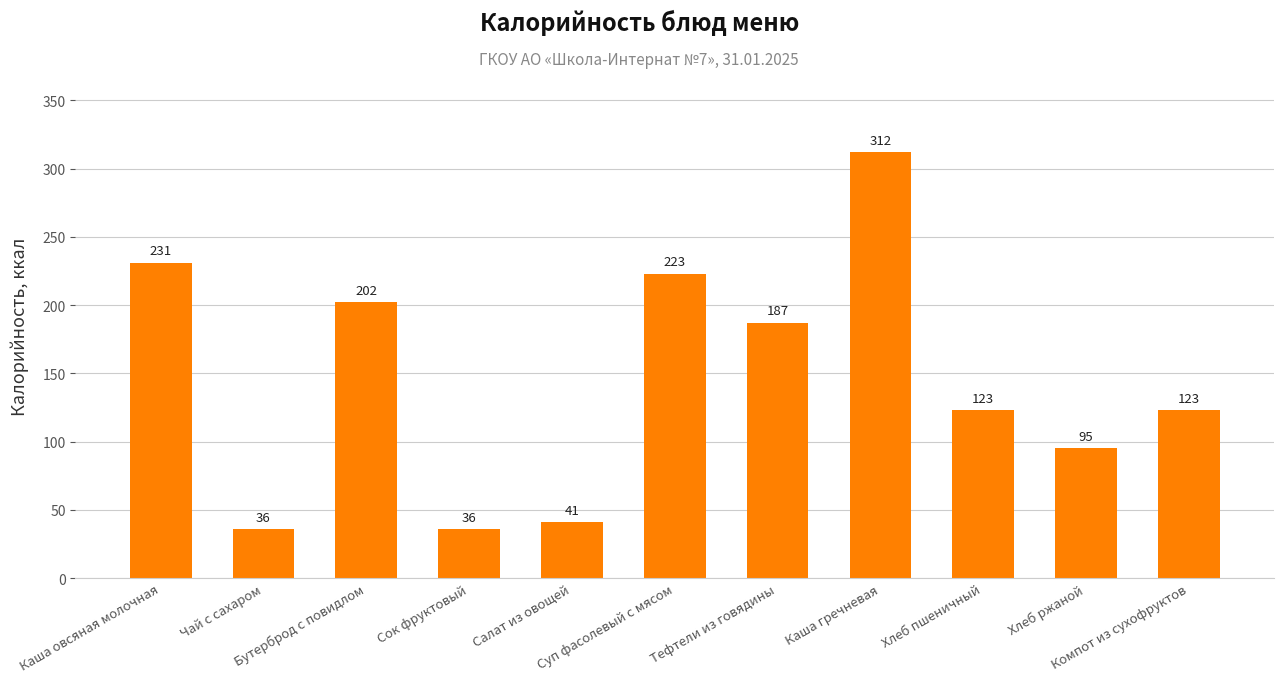

What is the smallest value displayed?

36